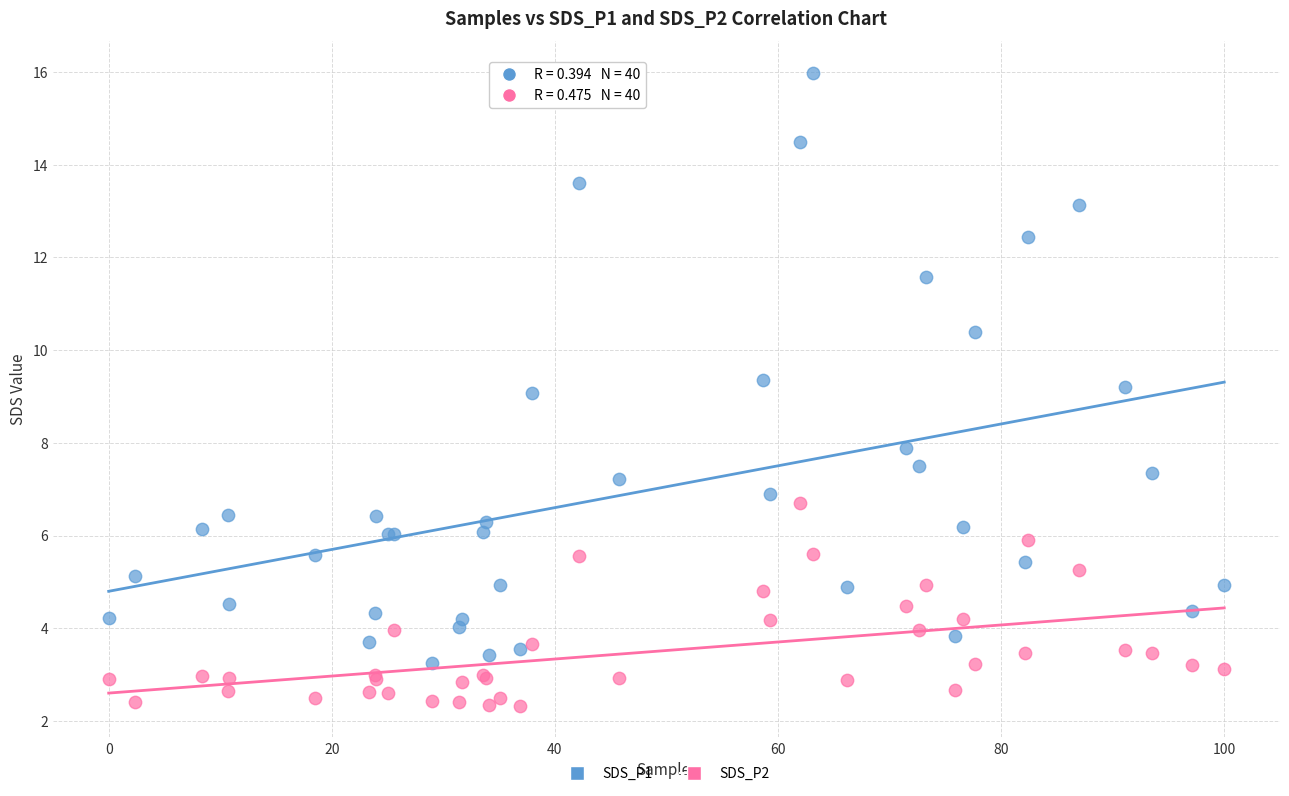

What are all the series names shown in the legend?

SDS_P1, SDS_P2